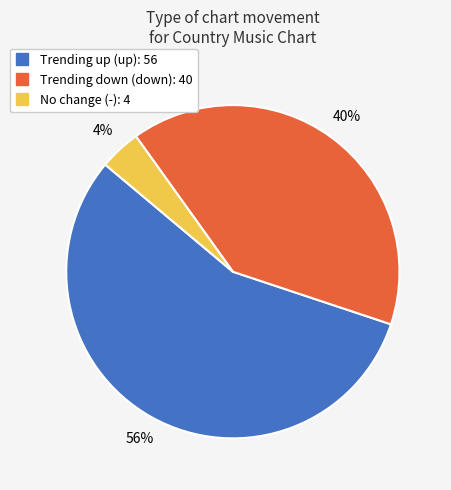

Is there a majority slice in this chart?

Yes